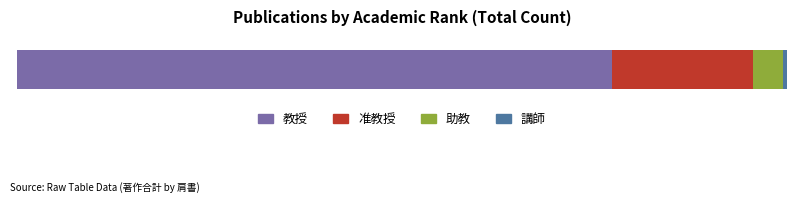

What are all the series names shown in the legend?

教授, 准教授, 助教, 講師